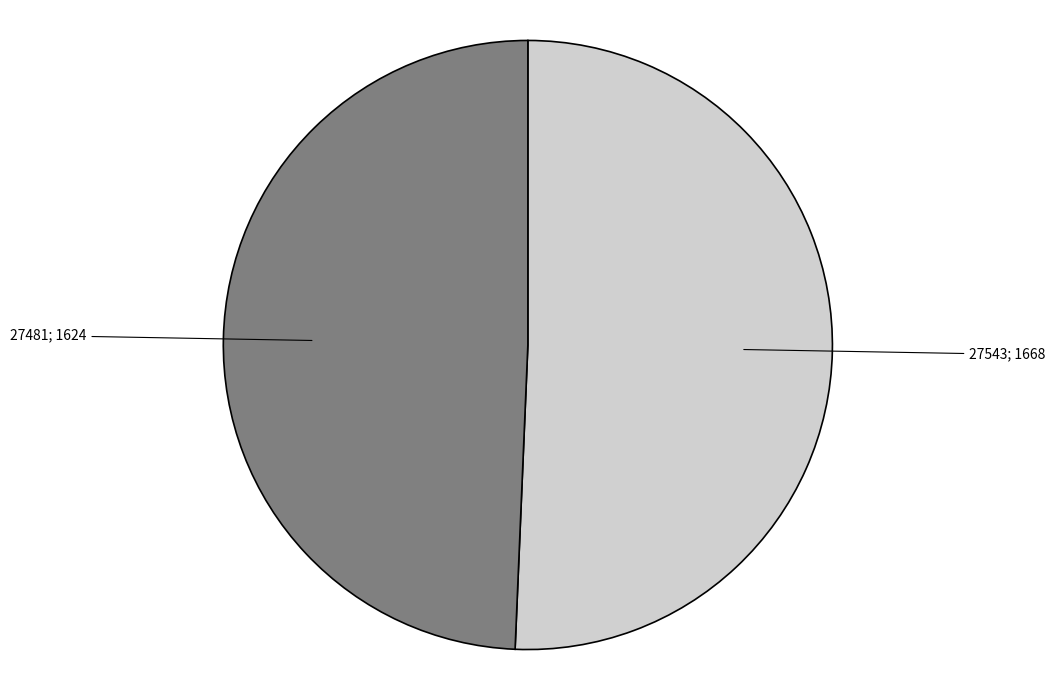

What is the largest slice in the pie chart?

27543